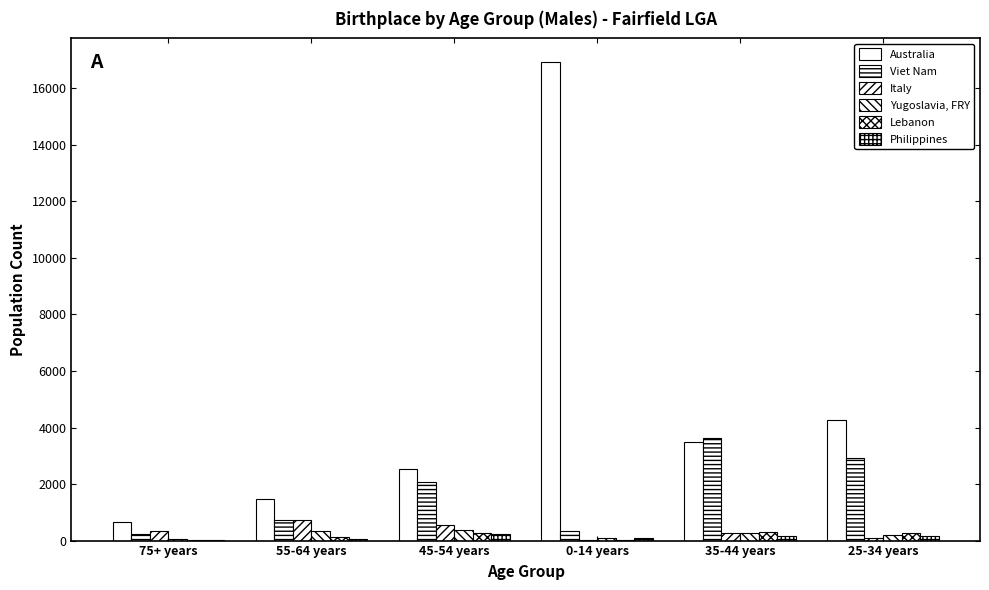

How many data points does each series have?

6